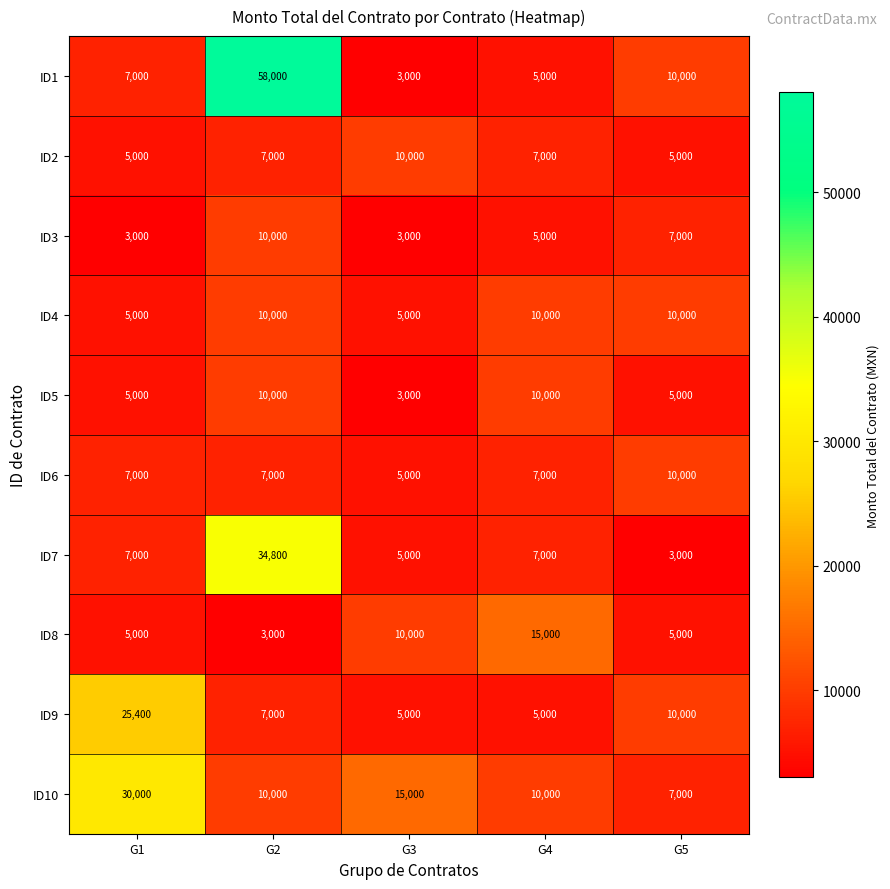

At how many categories does at least one series exceed 56667?

1